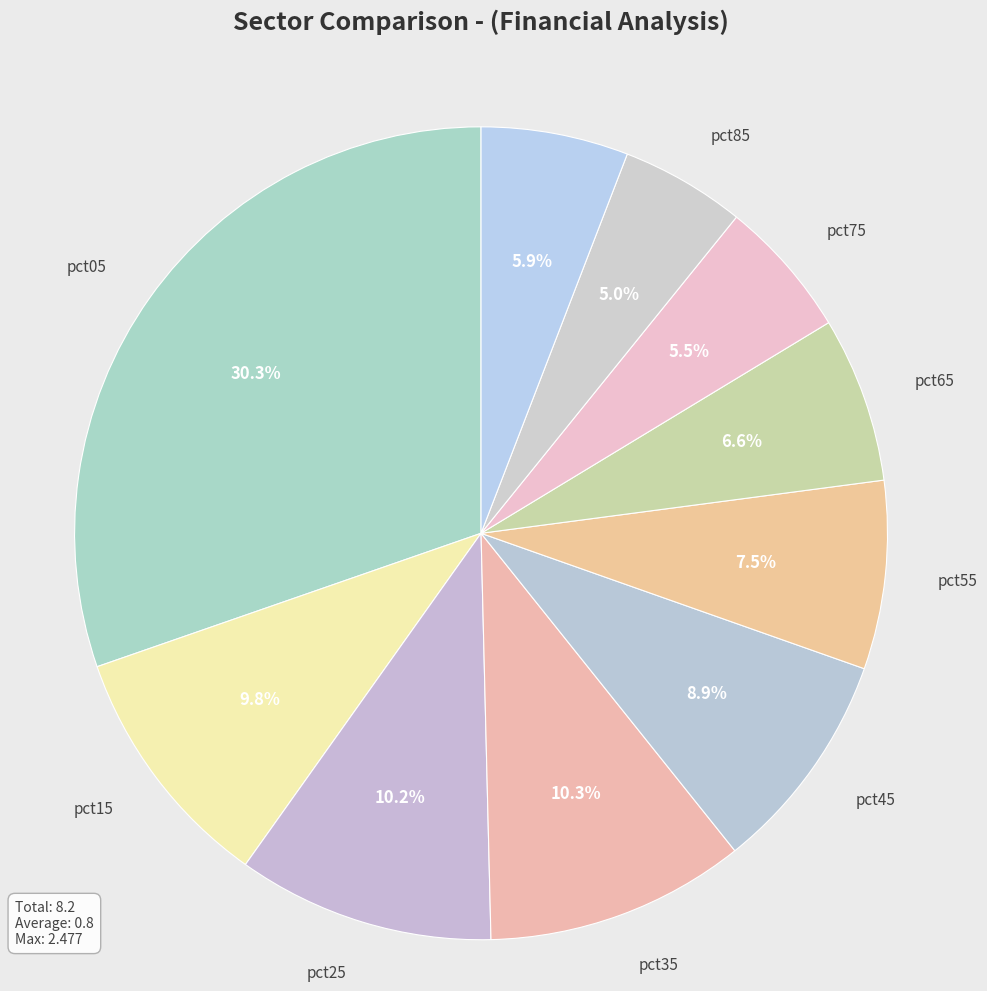

How many segments does this pie chart have?

10